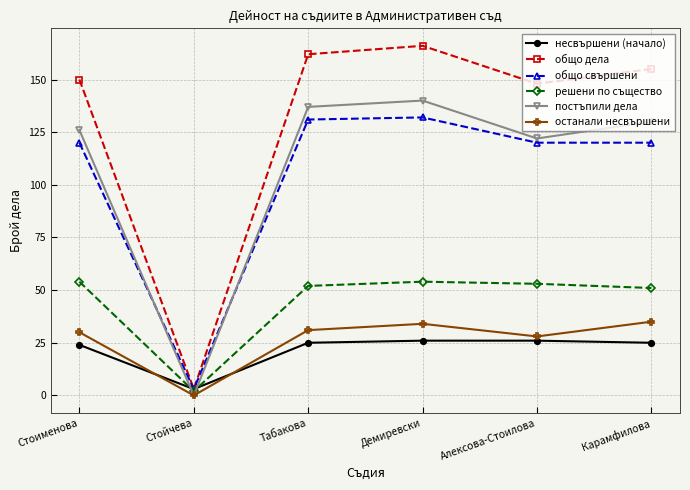

What is the sum of all общо свършени values?

626